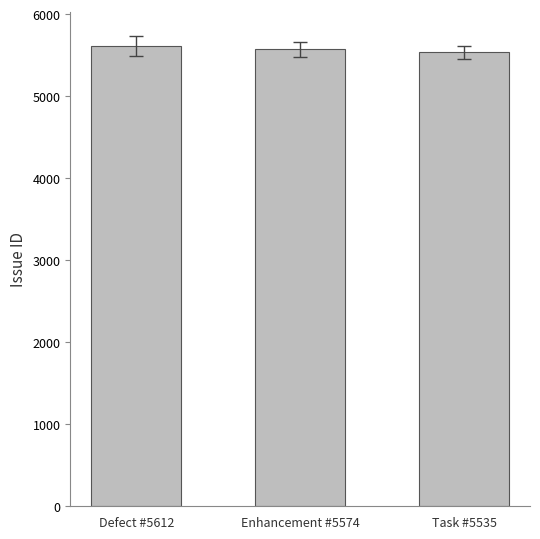

How many series are shown in this chart?

1